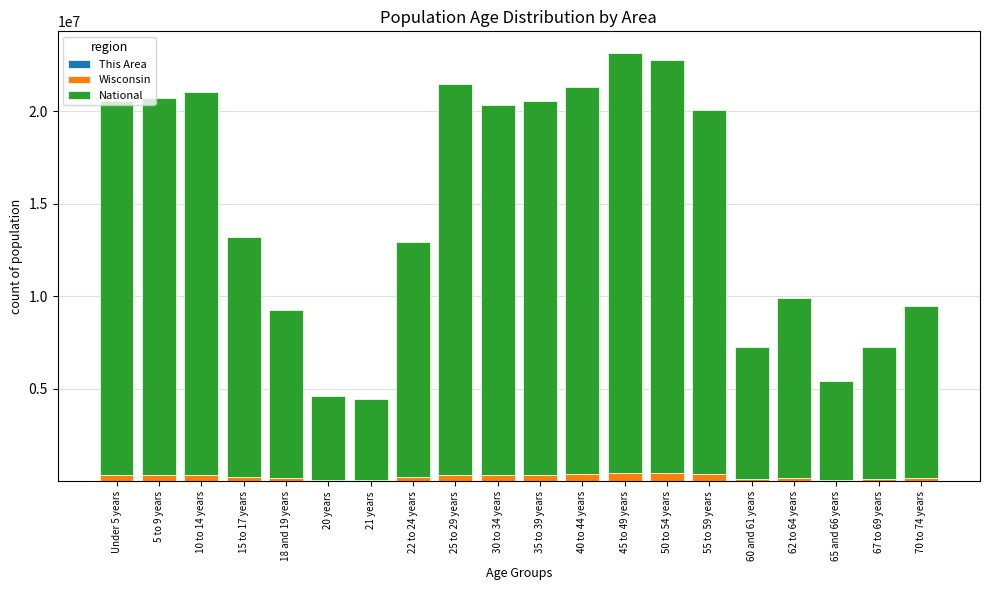

Are the bars grouped side by side (vs. stacked)?

No